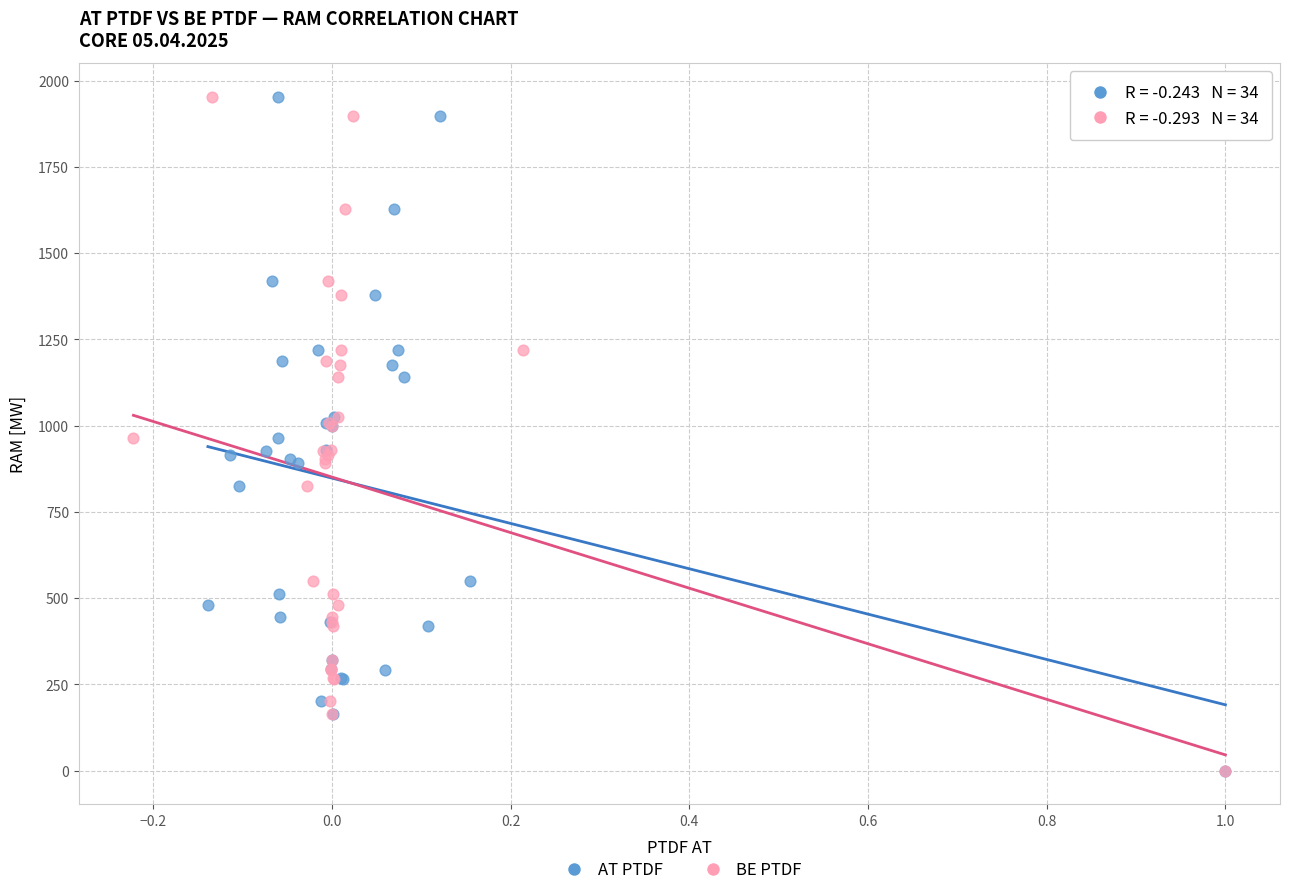

What are all the series names shown in the legend?

AT PTDF, BE PTDF